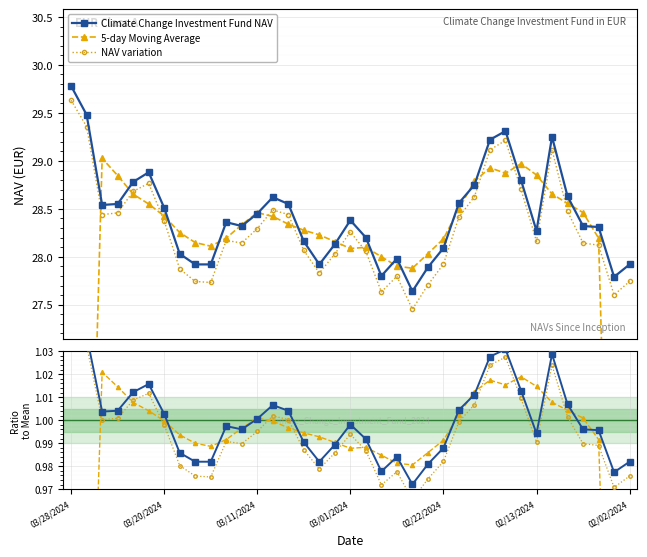

How many lines are shown in the chart?

6